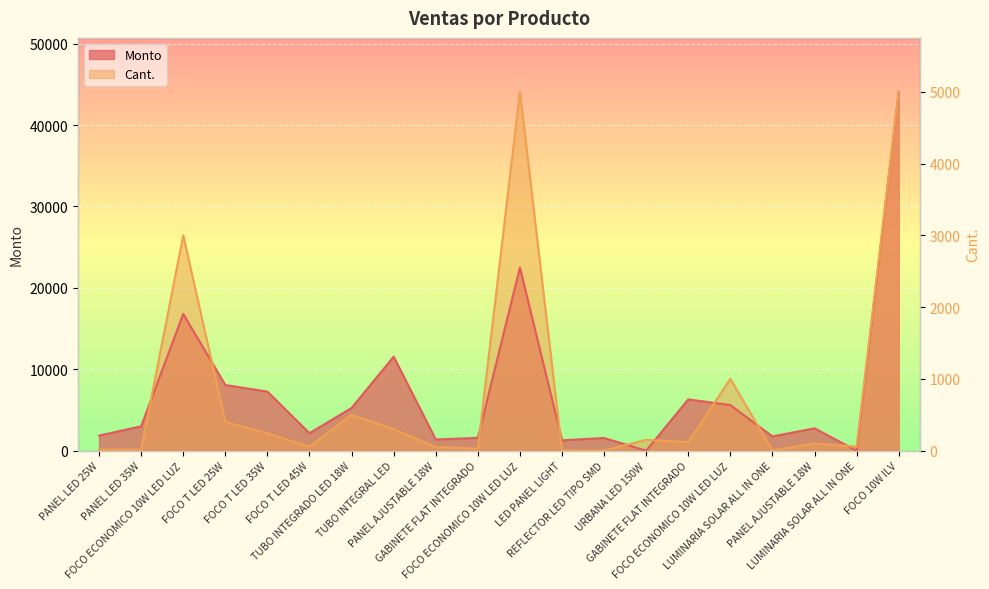

At which label does Monto reach its minimum?

URBANA LED 150W